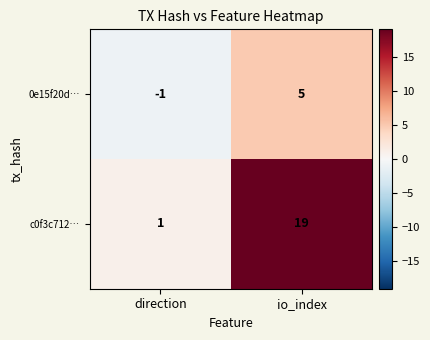

The 0e15f20d… series shows -2 at direction. True or false?

False